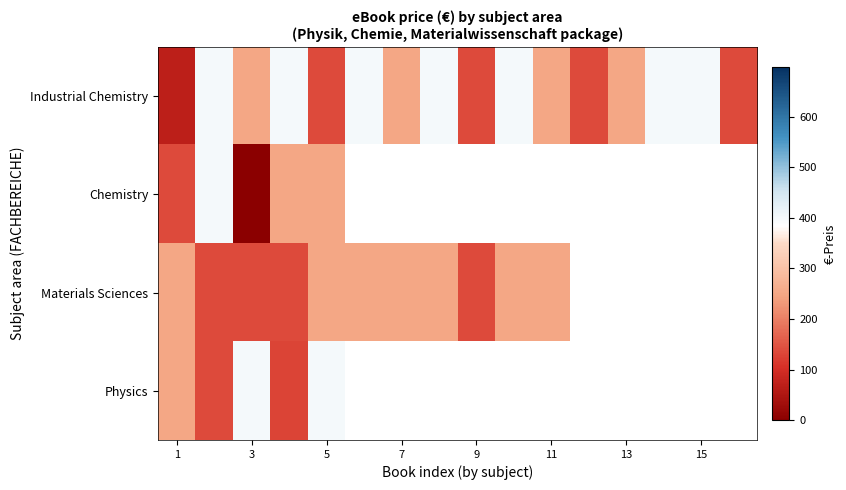

What is the average value of the Industrial Chemistry series?

275.9